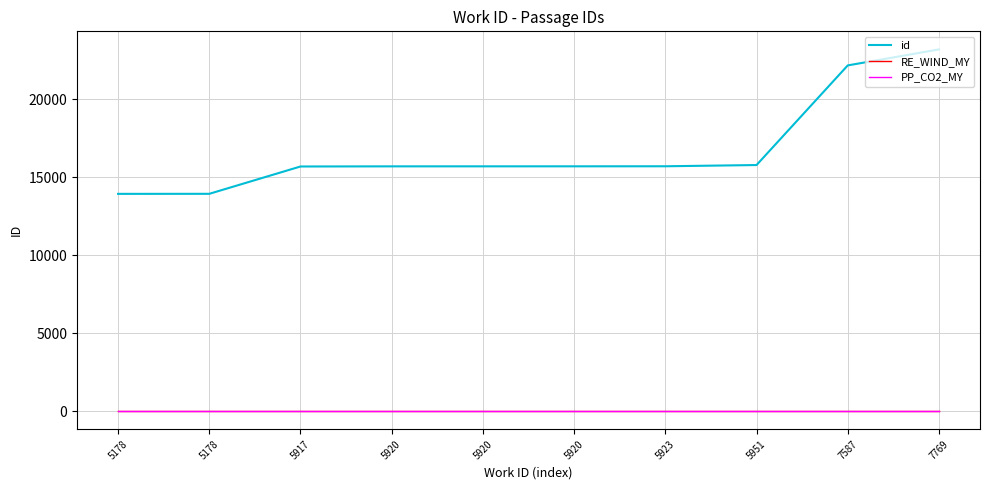

How many lines are shown in the chart?

3